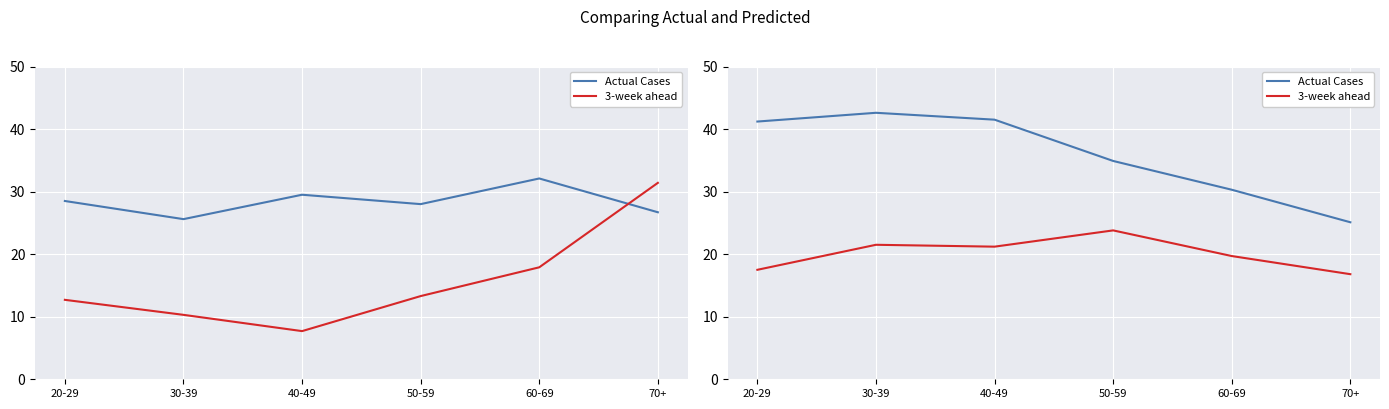

Which category has the lowest value in the 3-week ahead series?

70+